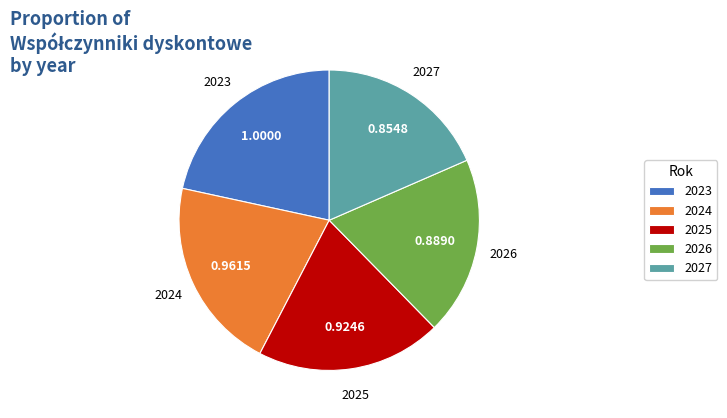

Which slice is the smallest?

2027